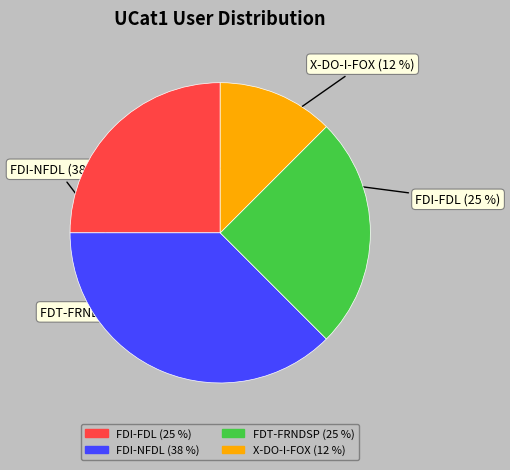

How many segments does this pie chart have?

4